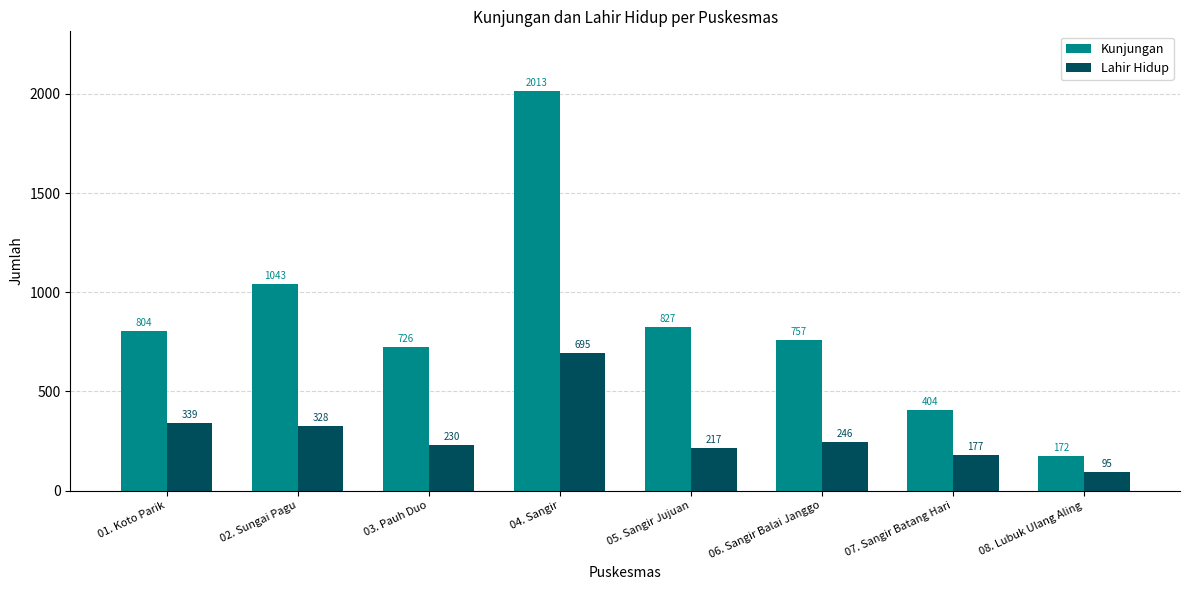

What is the sum of all Lahir Hidup values?

2327